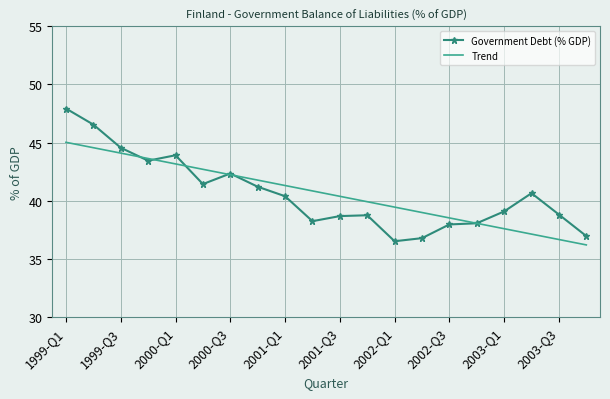

Rank the series by their maximum value, from lowest to highest.

Trend, Government Debt (% GDP)